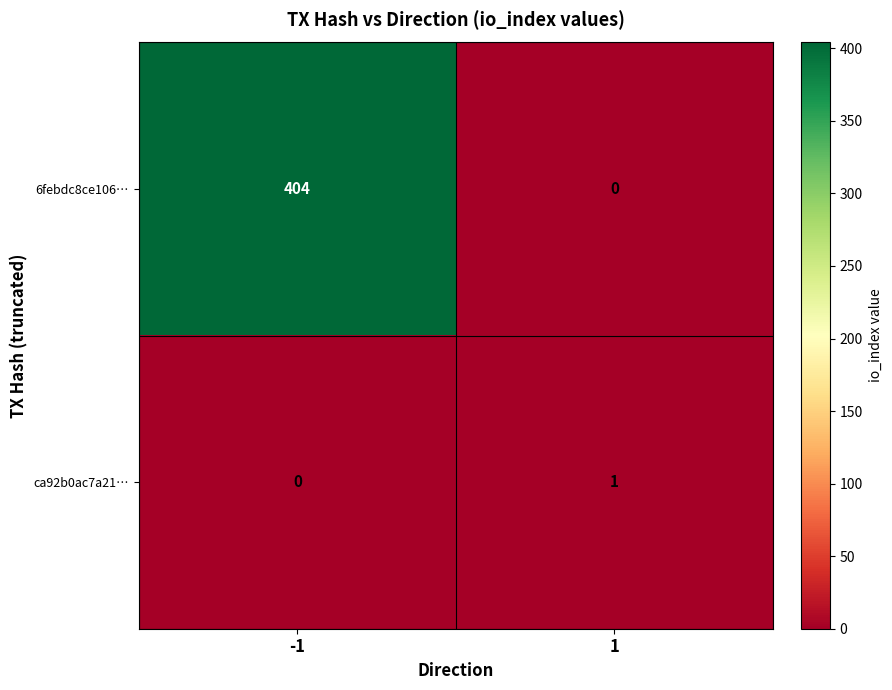

Is the value of 6febdc8ce106… at -1 greater than the value of ca92b0ac7a21… at 1?

Yes